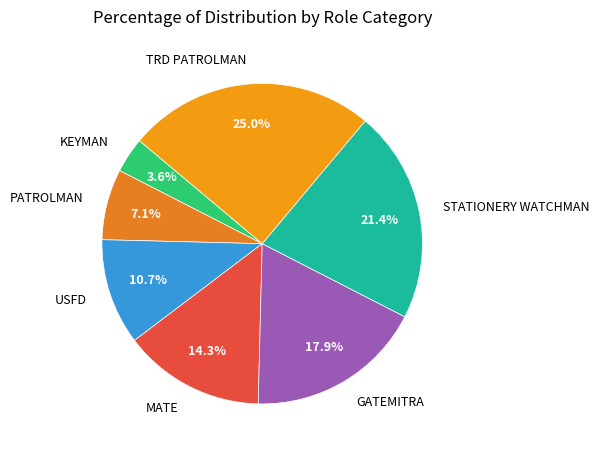

True or false: USFD accounts for 11% of the total.

True